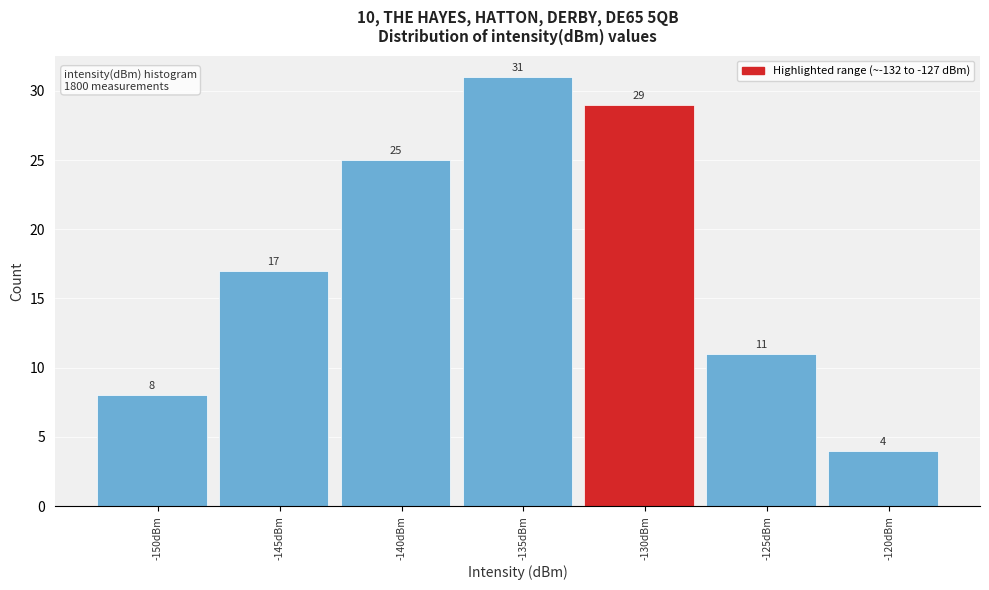

Reading left to right, extract all data points from this chart.

8	17	25	31	29	11	4